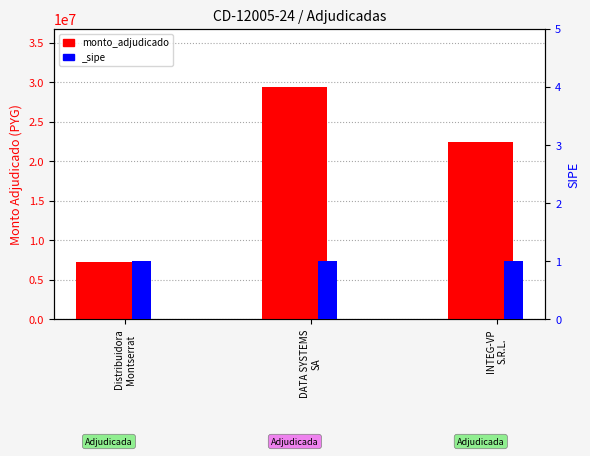

What is the label of the 2nd bar from the right?

DATA SYSTEMS
SA